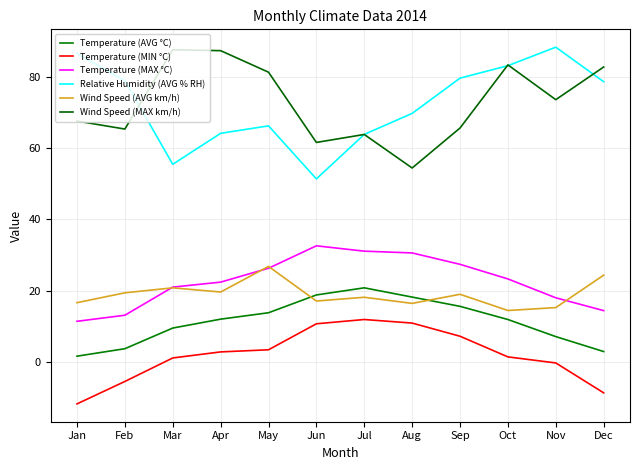

True or false: Relative Humidity (AVG % RH) and Temperature (MIN °C) intersect in this chart.

False